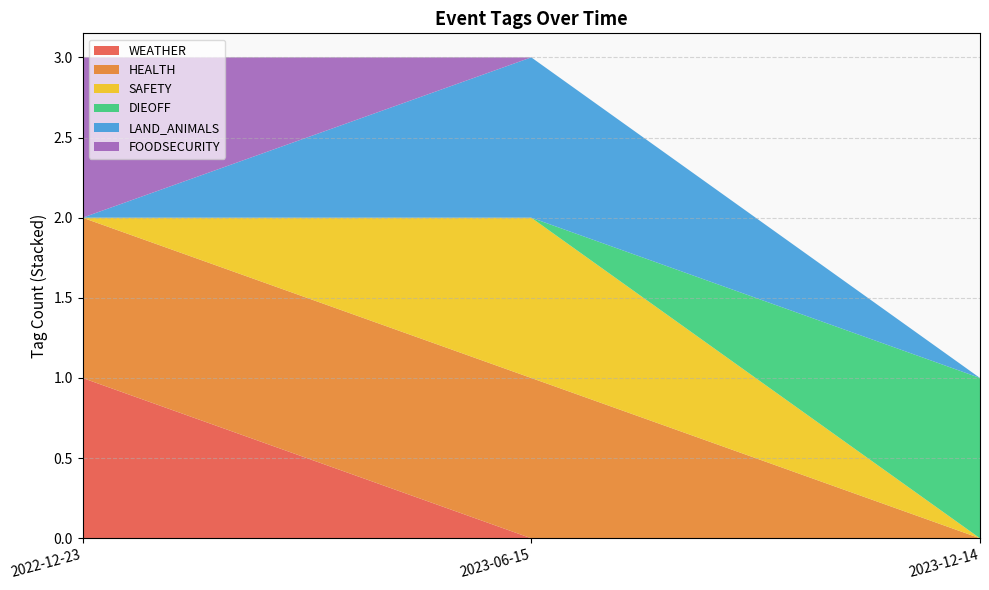

Reading left to right, what are all the values shown in this chart?

WEATHER: 1	0	0
HEALTH: 1	1	0
SAFETY: 0	1	0
DIEOFF: 0	0	1
LAND_ANIMALS: 0	1	0
FOODSECURITY: 1	0	0